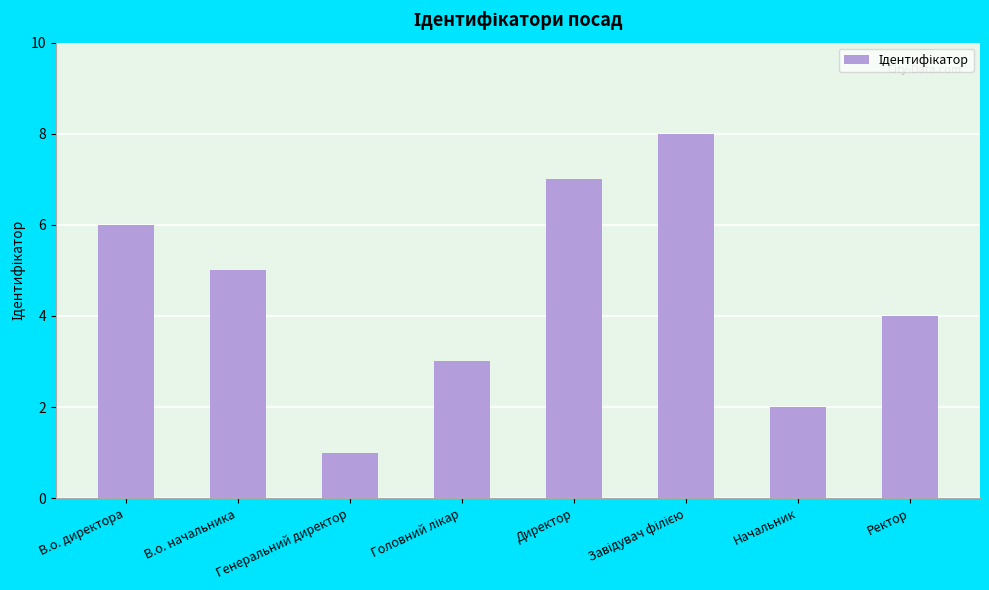

What is the difference between the maximum and minimum values?

7